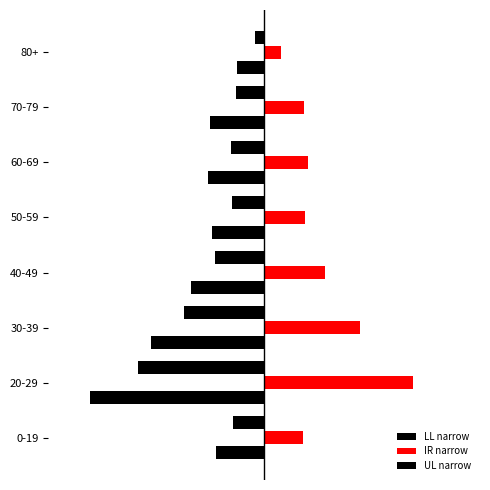

Reading left to right, list all the values displayed in this chart.

LL narrow: -1.0	-4.1	-2.6	-1.6	-1.0	-1.1	-0.9	-0.3
IR narrow: 1.3	4.8	3.1	2.0	1.3	1.4	1.3	0.5
UL narrow: -1.6	-5.6	-3.7	-2.4	-1.7	-1.8	-1.8	-0.9